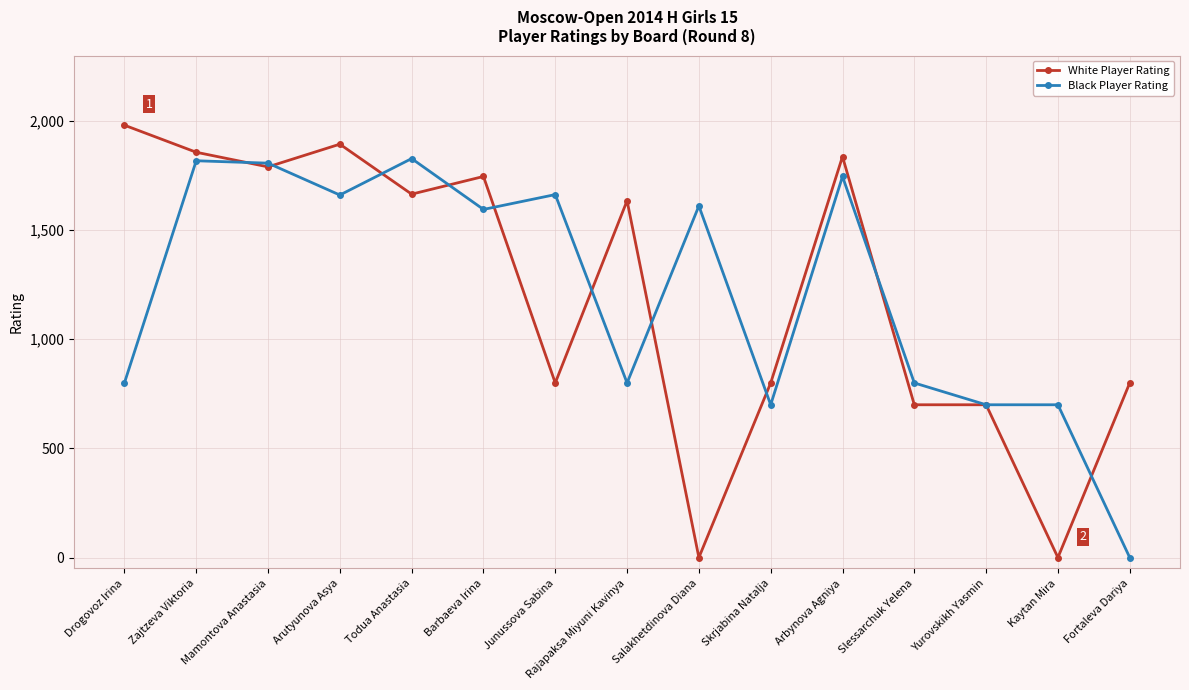

True or false: Black Player Rating has more than 2 interior local peaks.

True